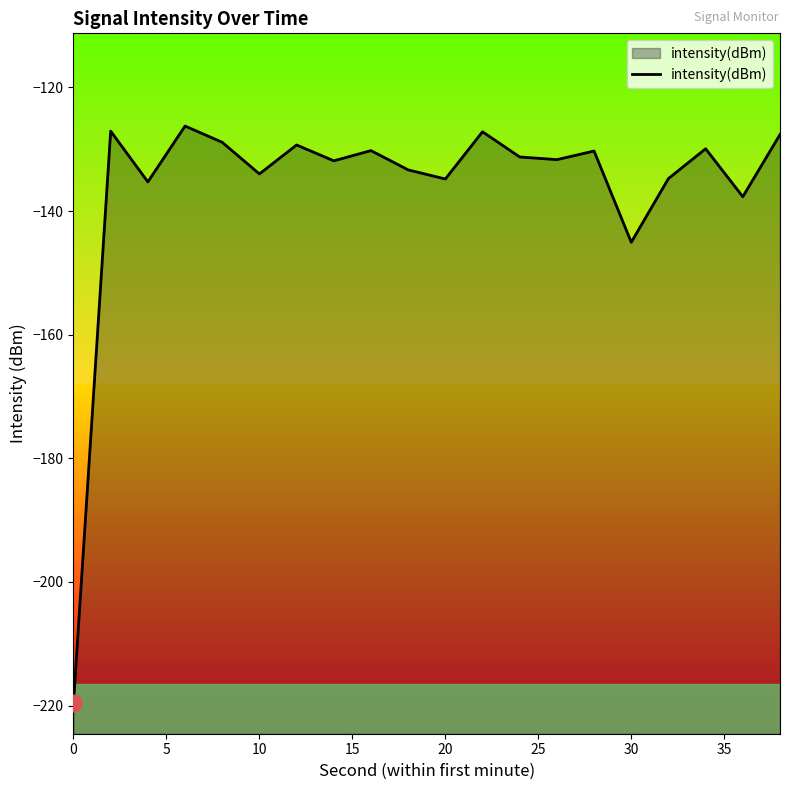

How many data points does each series have?

20